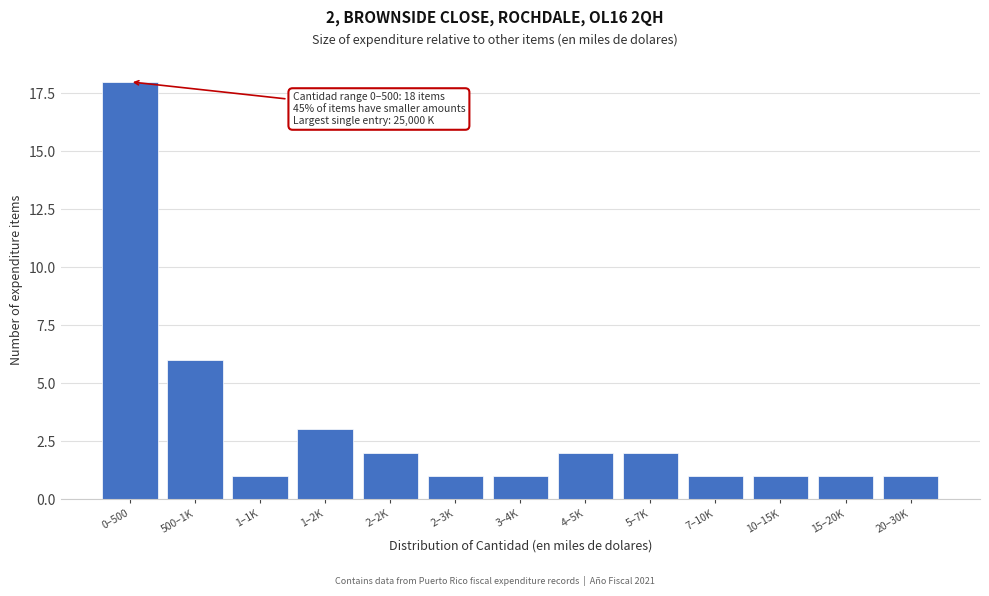

Reading left to right, list all the values displayed in this chart.

18	6	1	3	2	1	1	2	2	1	1	1	1